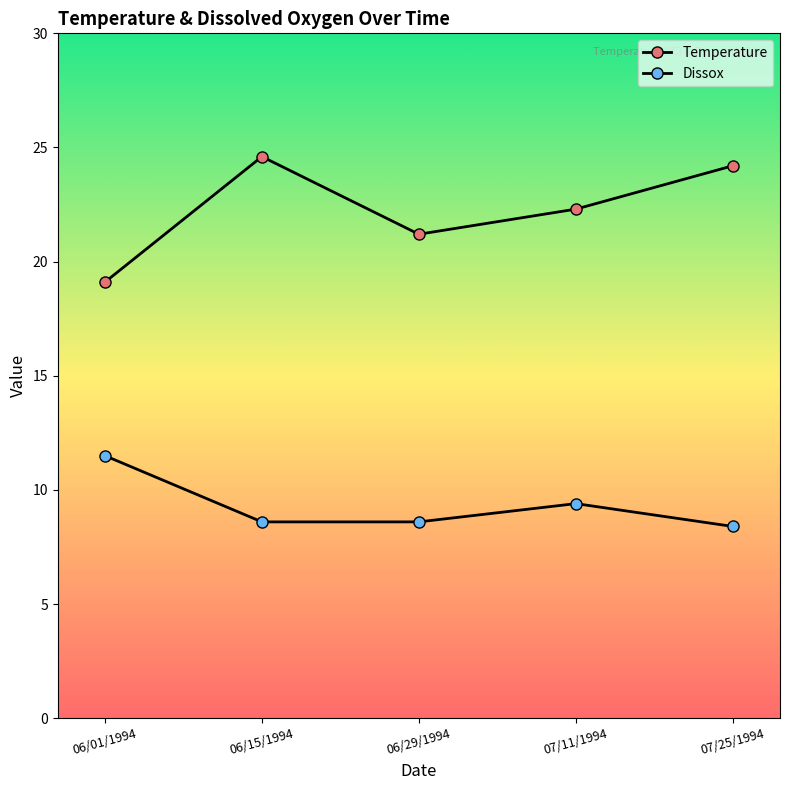

How many lines are shown in the chart?

2